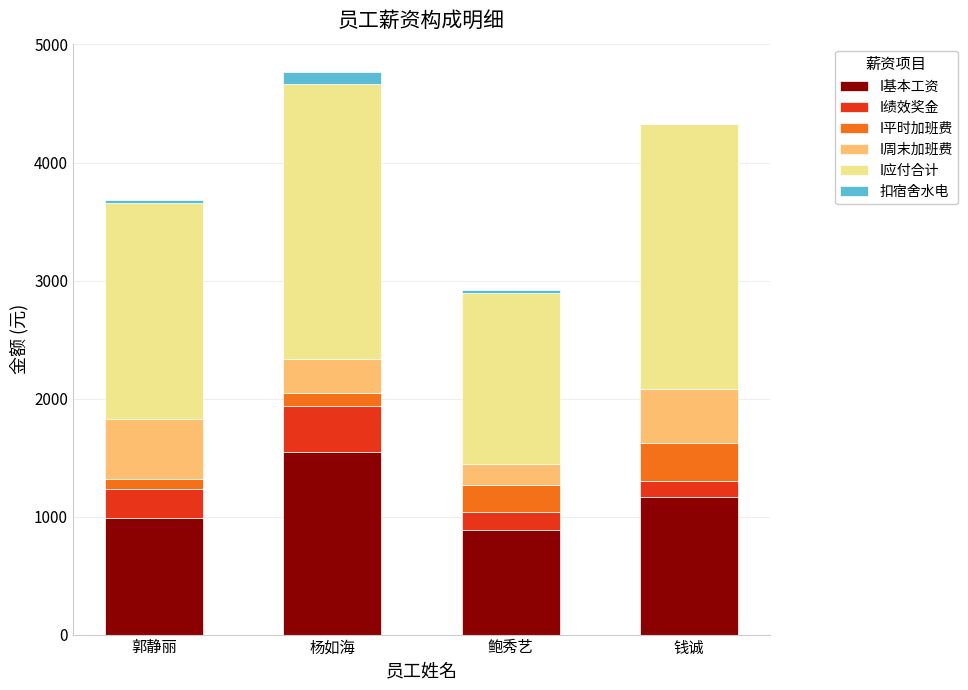

Are the bars horizontal?

No